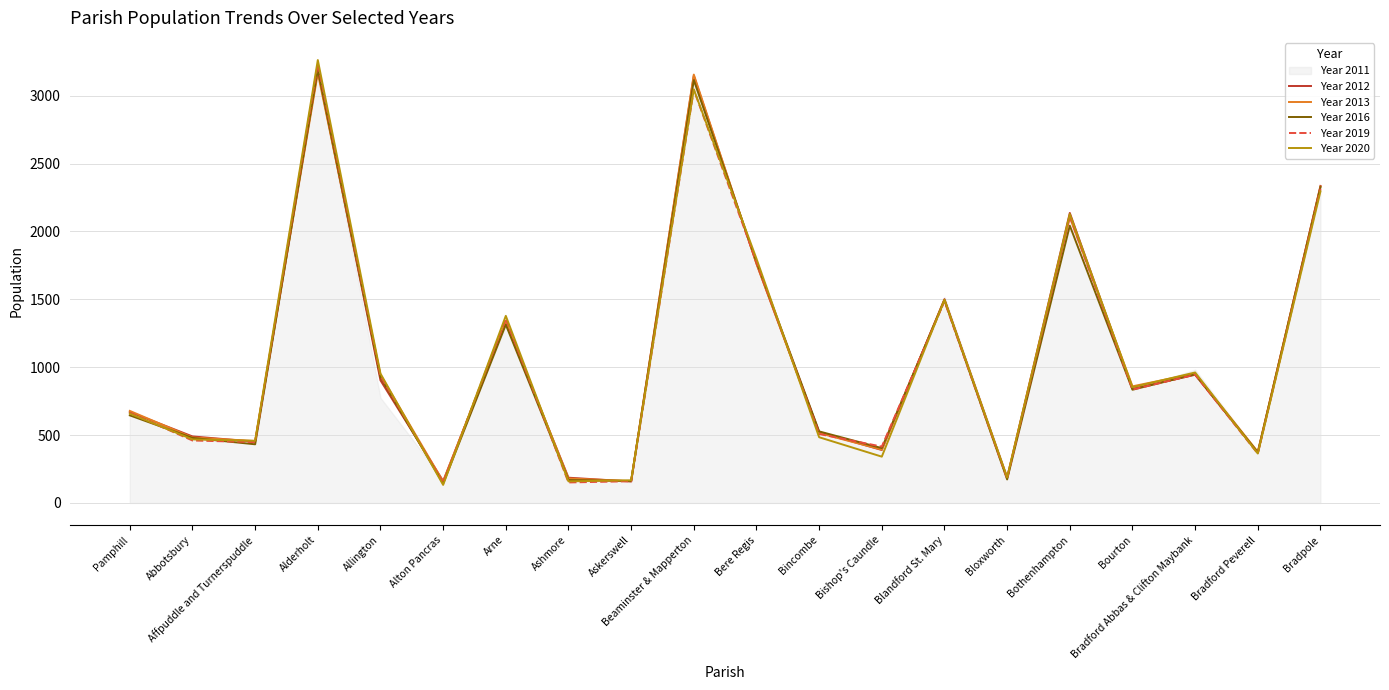

Is the value of Year 2012 at Bloxworth greater than the value of Year 2013 at Arne?

No